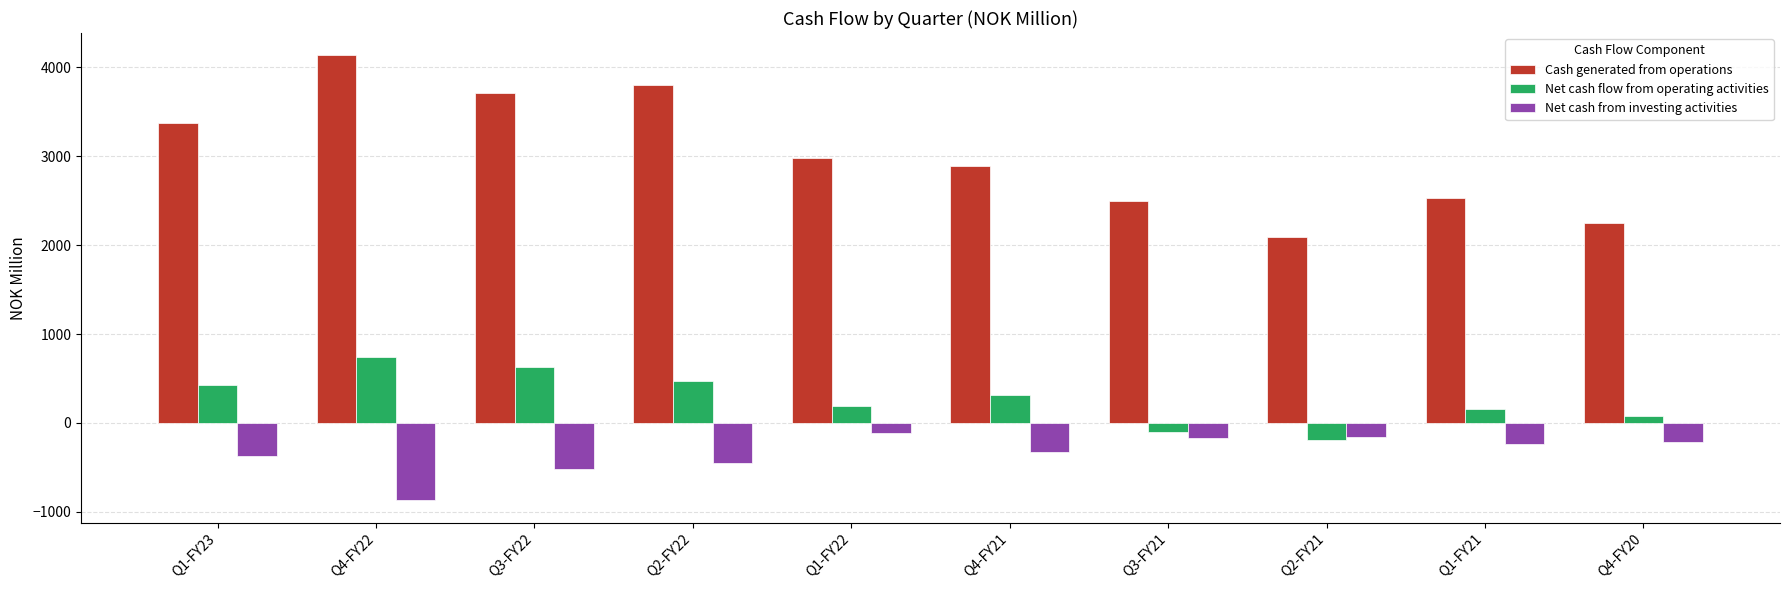

What is the value of the Cash generated from operations bar at the 3rd from the left?

3706.9